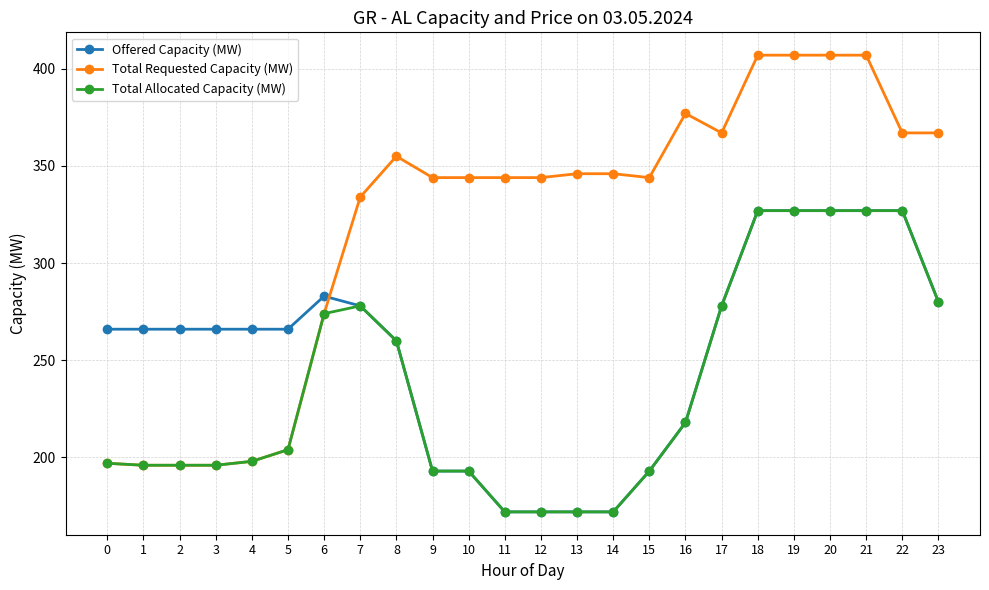

List the series in order of their overall mean, highest first.

Total Requested Capacity (MW), Offered Capacity (MW), Total Allocated Capacity (MW)